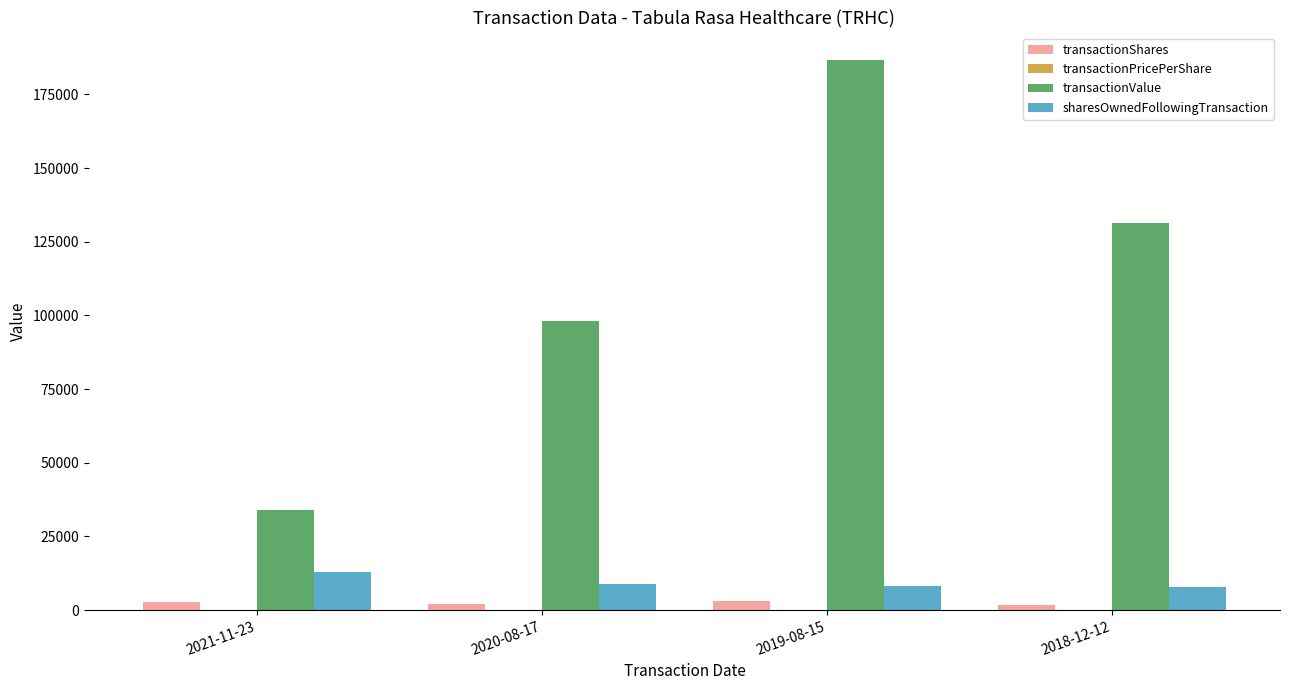

What is the sum of all transactionValue values?

450172.0